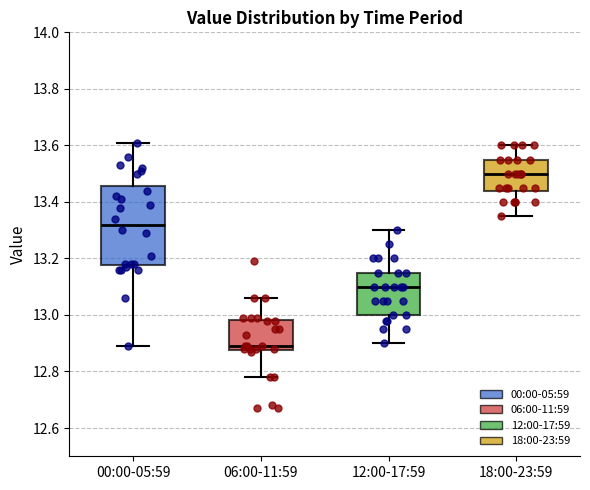

Which box has the lowest median line?

06:00-11:59